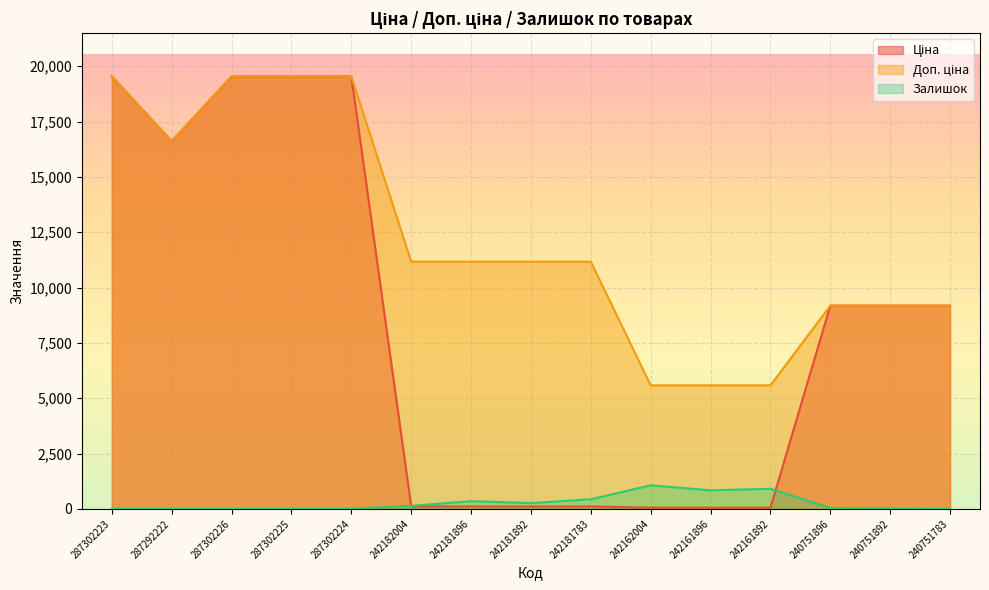

Count the number of categories in the chart.

15